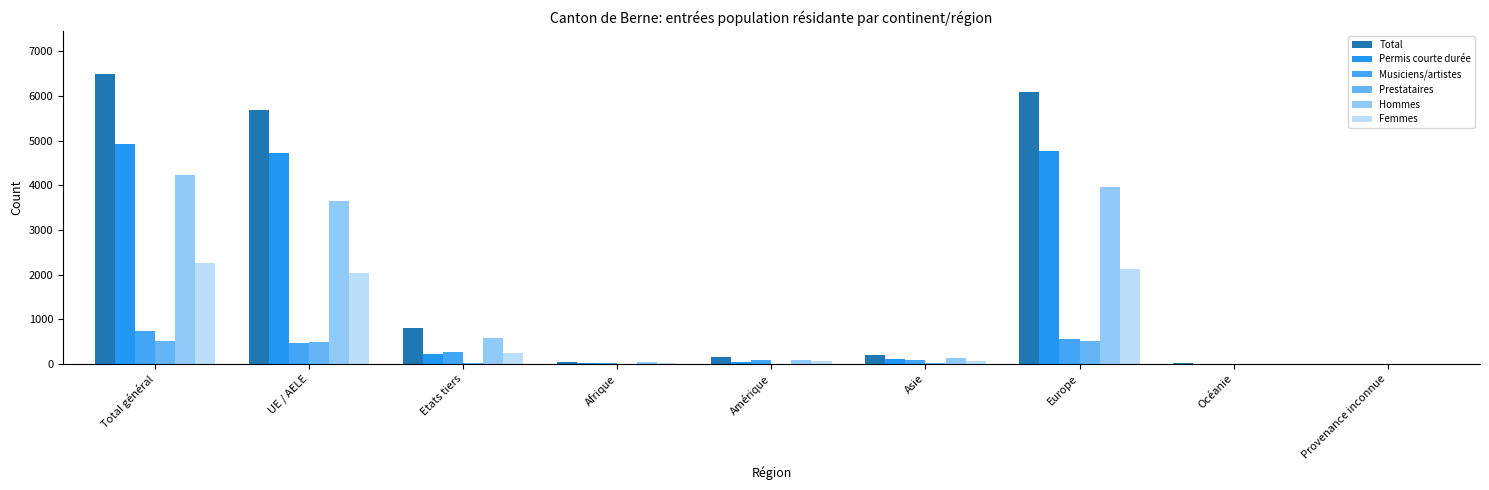

What position from the left is Europe?

7